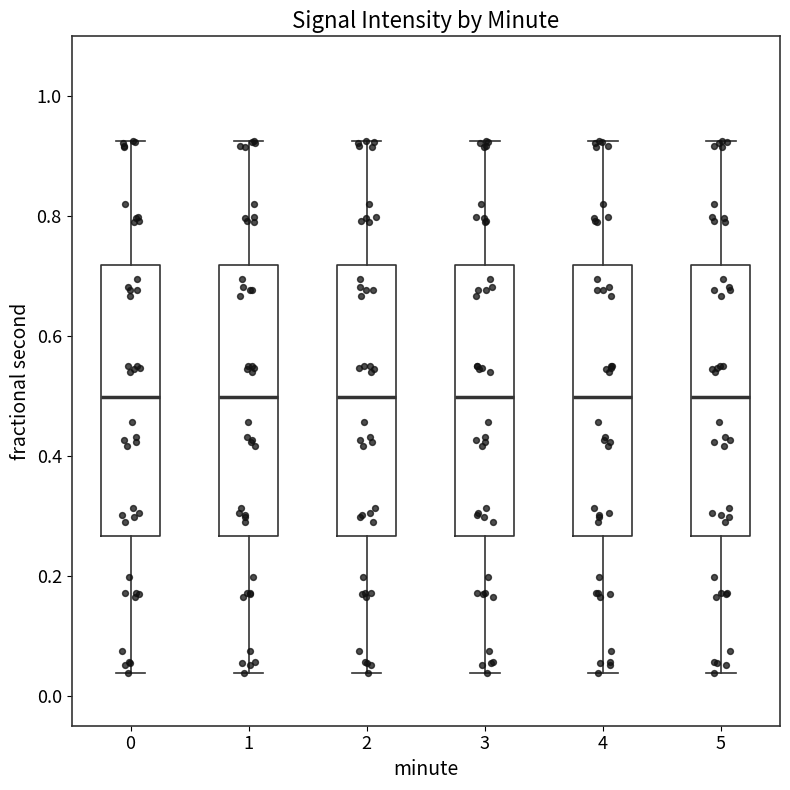

Where is the lower edge of the box at x = 1 on the y-axis? The values are not printed on the chart, so give them approximately, as read against the axis.

0.26